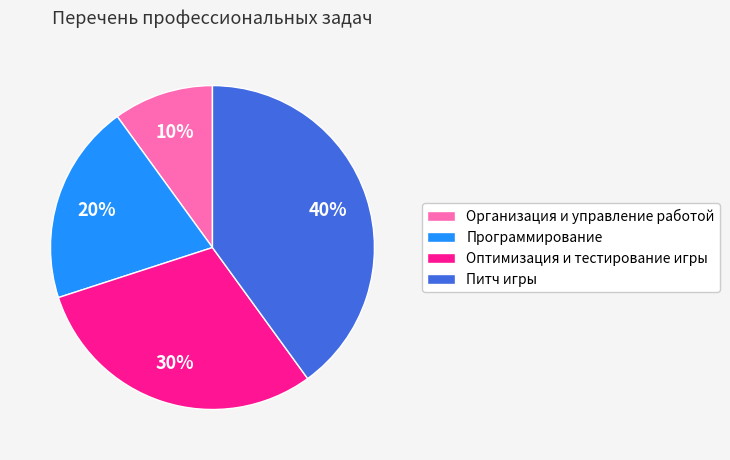

Is it true that Оптимизация и тестирование игры is 44% of the pie?

False